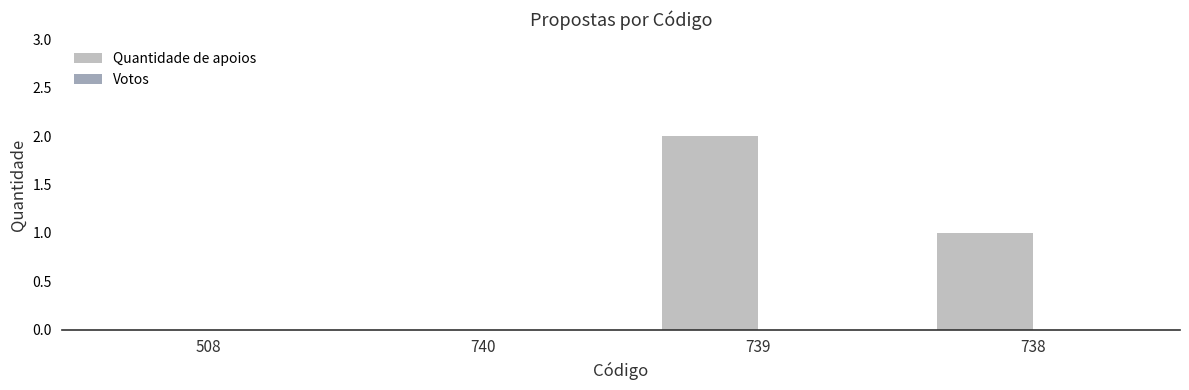

Reading right to left, list all the values displayed in this chart.

738=1	739=2	740=0	508=0